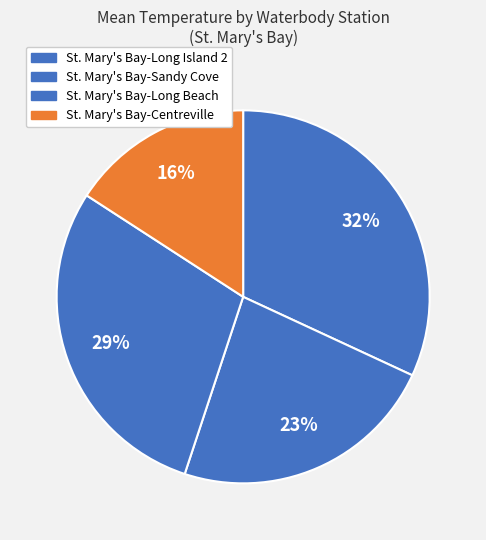

Count the number of slices in the pie.

4